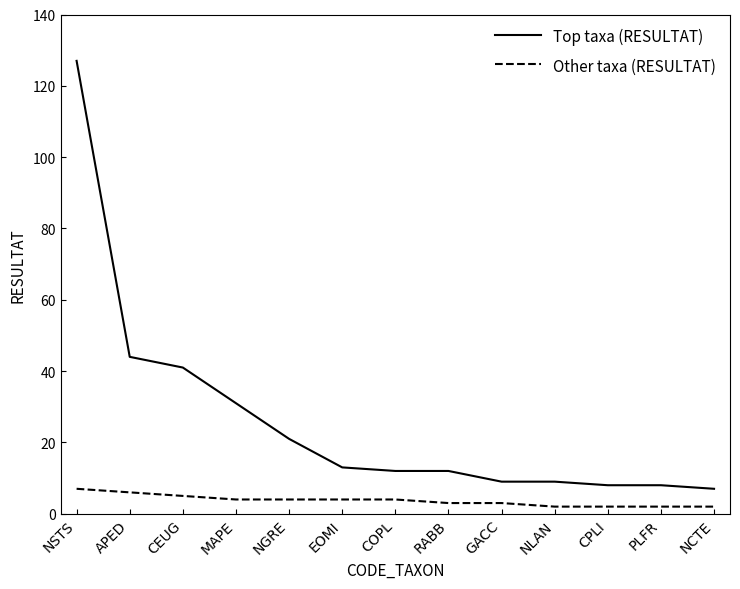

How many distinct data groups are displayed?

2